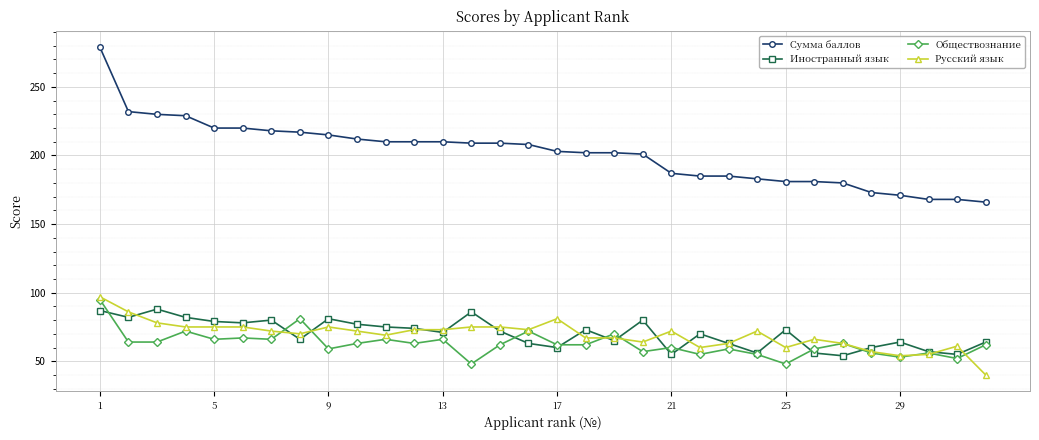

Which series has the largest total across all categories?

Сумма баллов